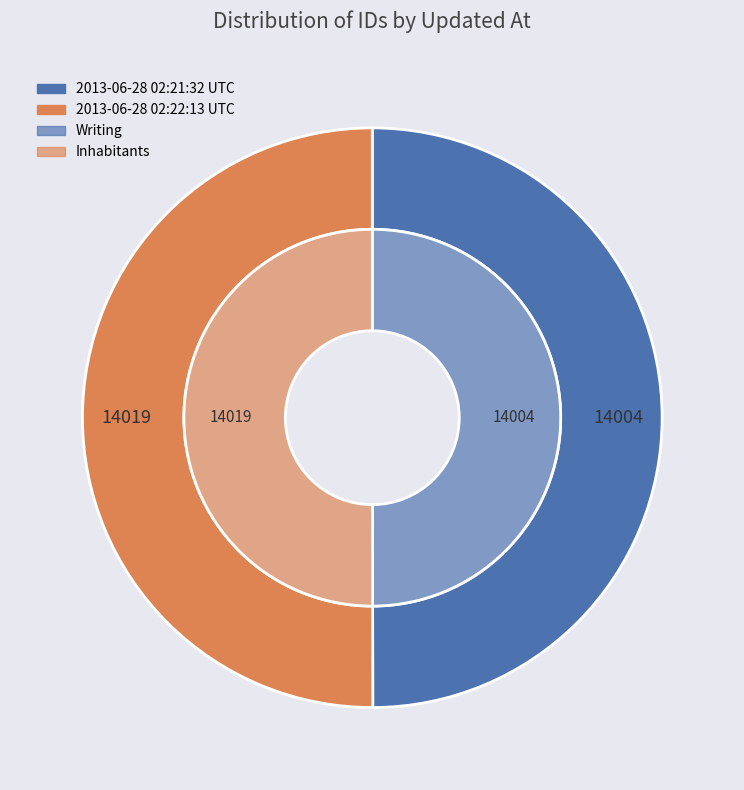

True or false: 2013-06-28 02:21:32 UTC accounts for 40% of the total.

False